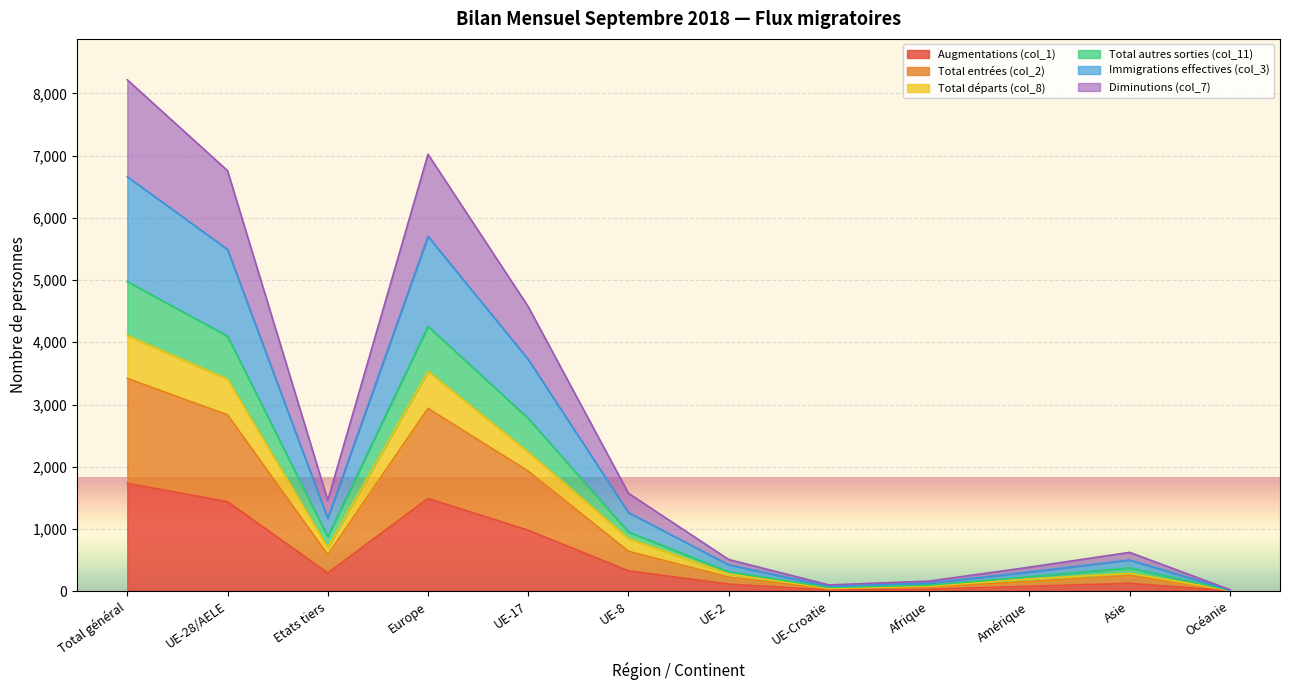

At which category is the sum across all series the highest?

Total général